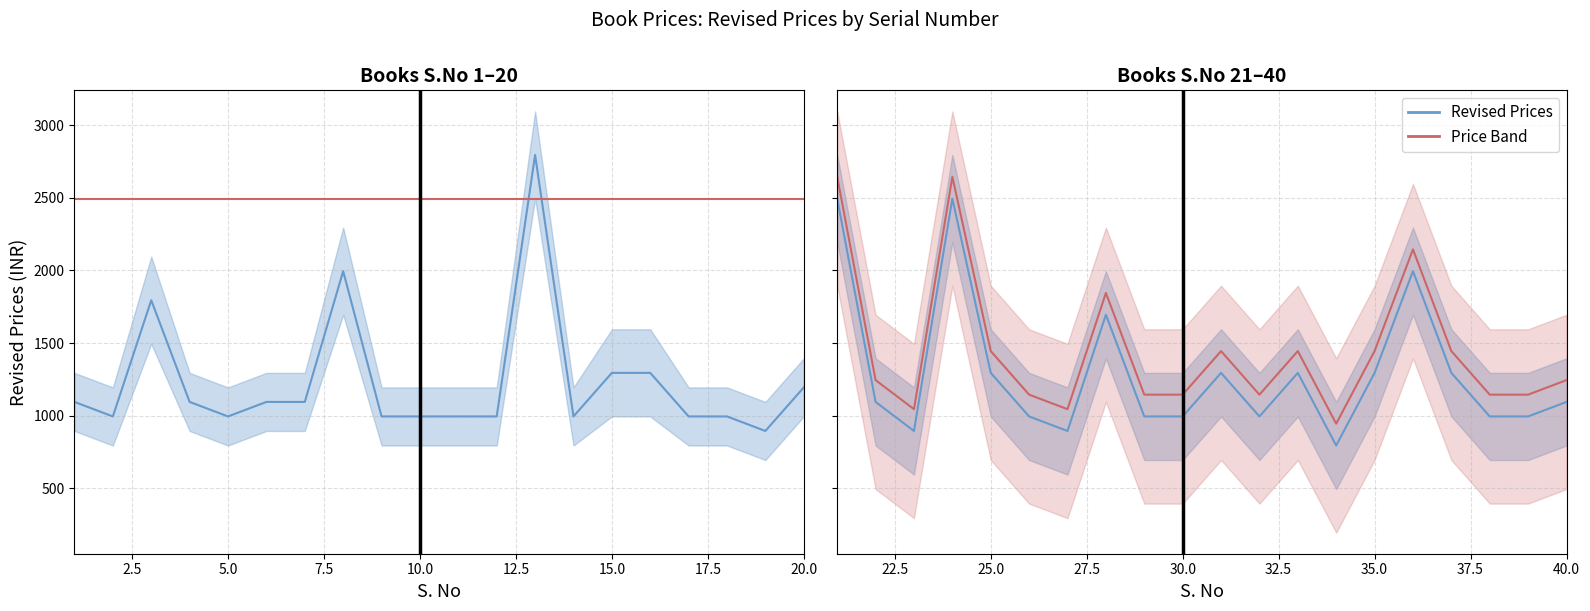

How many interior local peaks does the Revised Prices (S.No 1-20) series have?

3